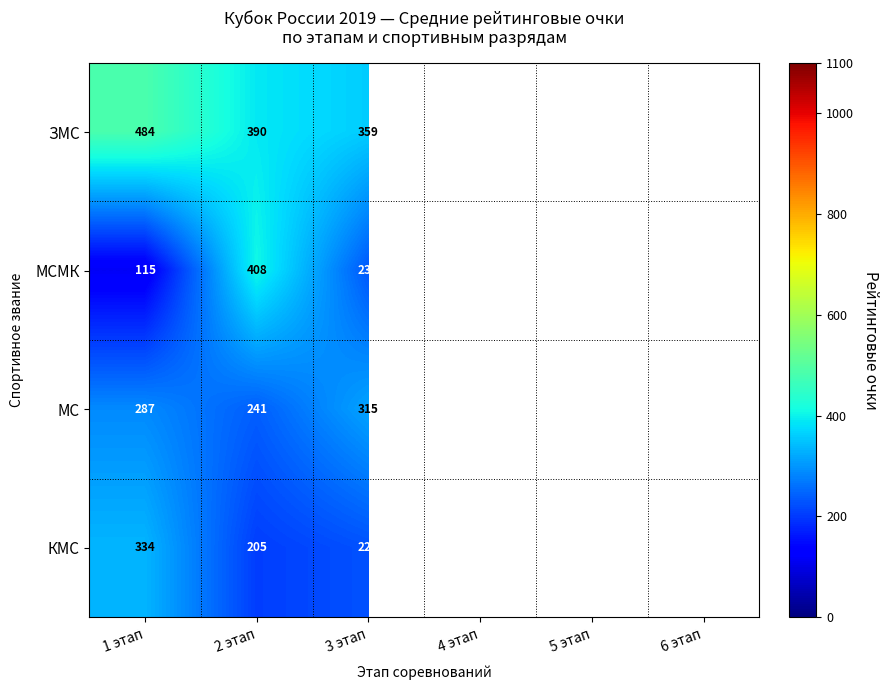

Count the number of categories in the chart.

6